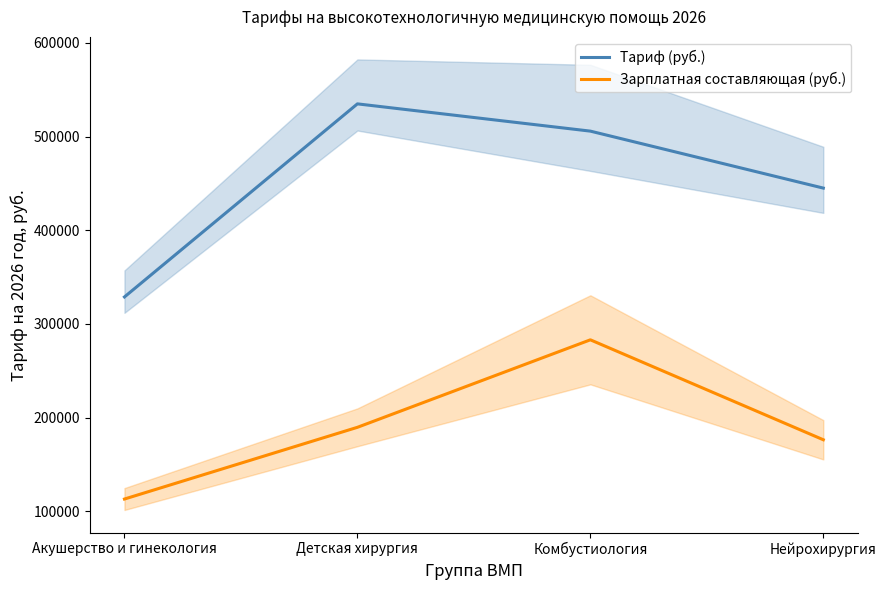

Reading left to right, what are all the values shown in this chart?

Тариф (руб.): Акушерство и гинекология=328827.0	Детская хирургия=534862.0	Комбустиология=505769.0	Нейрохирургия=444976.0
Зарплатная составляющая (руб.): Акушерство и гинекология=113182.3	Детская хирургия=189715.6	Комбустиология=283078.9	Нейрохирургия=176433.0